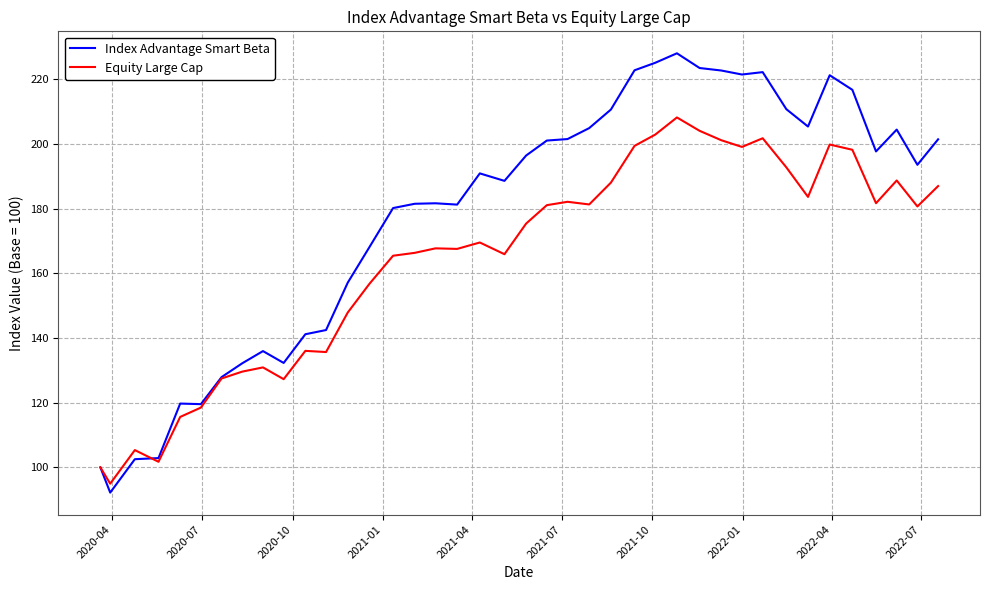

Which series has the largest total across all categories?

Index Advantage Smart Beta